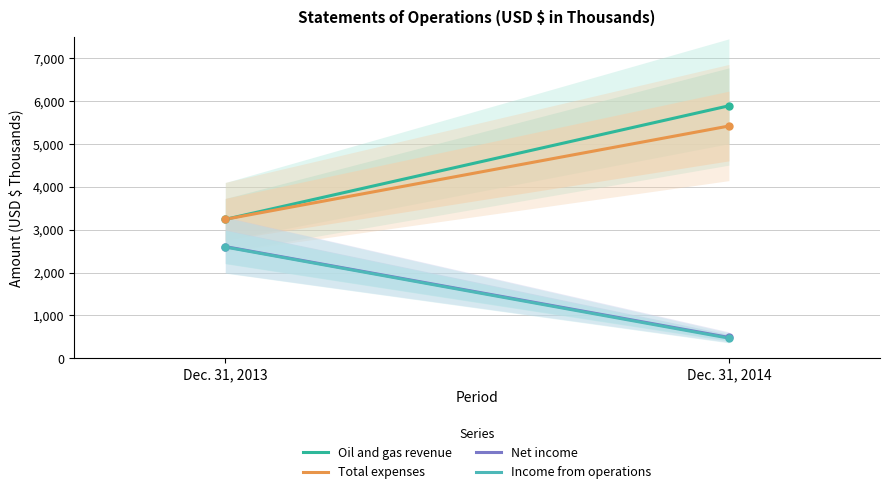

What is the value of the Total expenses point at the 1st from the left?

3244